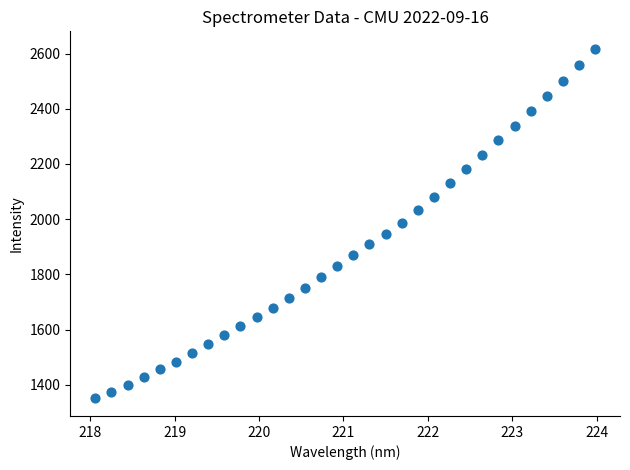

What is the range of X values (max minus min)?

5.9